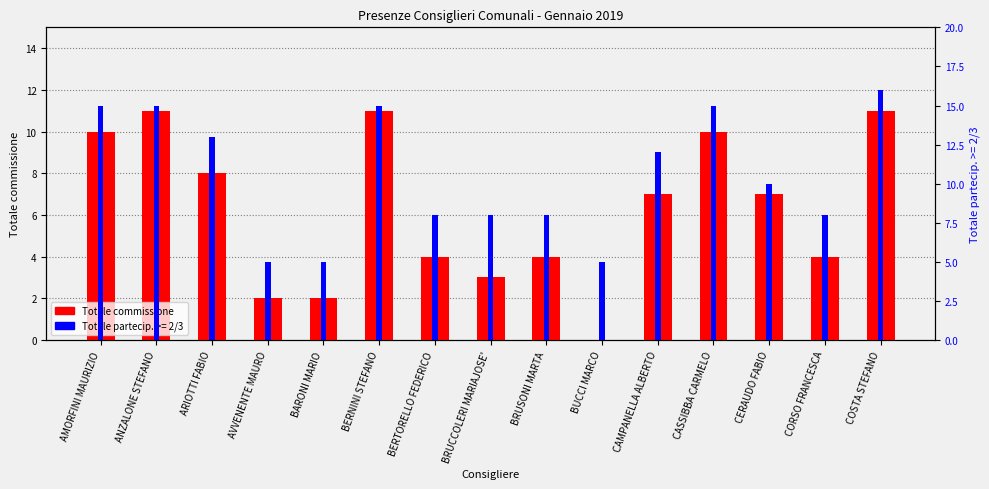

Reading left to right, extract all data points from this chart.

AMORFINI MAURIZIO=10	ANZALONE STEFANO=11	ARIOTTI FABIO=8	AVVENENTE MAURO=2	BARONI MARIO=2	BERNINI STEFANO=11	BERTORELLO FEDERICO=4	BRUCCOLERI MARIAJOSE'=3	BRUSONI MARTA=4	BUCCI MARCO=0	CAMPANELLA ALBERTO=7	CASSIBBA CARMELO=10	CERAUDO FABIO=7	CORSO FRANCESCA=4	COSTA STEFANO=11